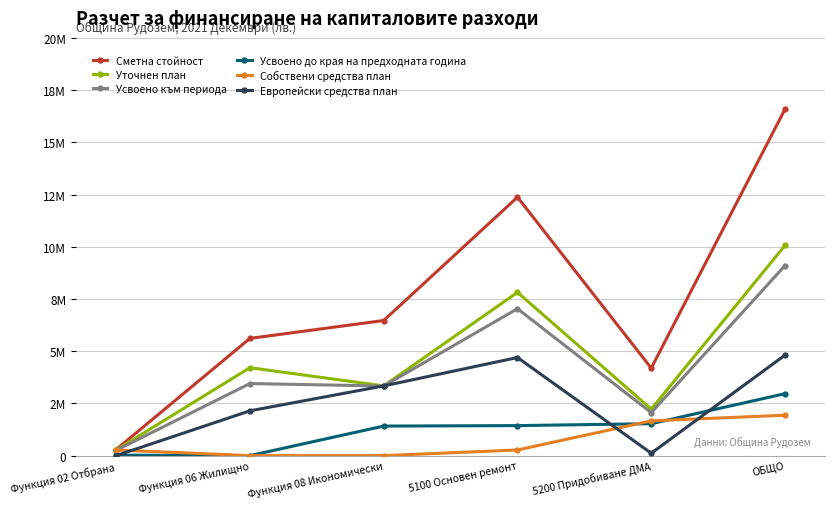

What are all the series names shown in the legend?

Сметна стойност, Уточнен план, Усвоено към периода, Усвоено до края на предходната година, Собствени средства план, Европейски средства план